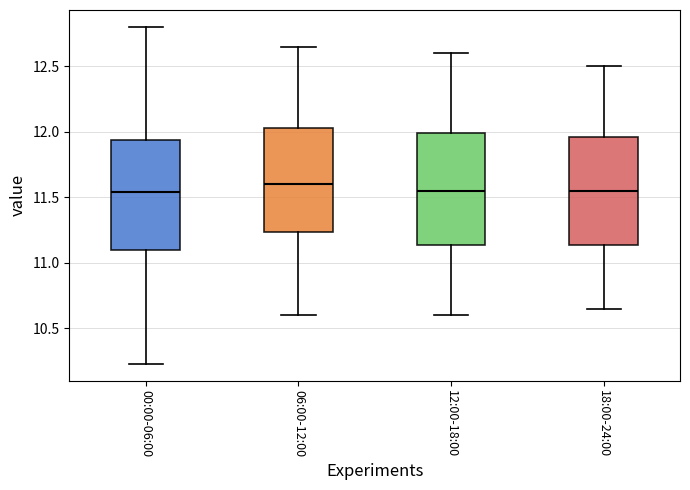

Where does the lower whisker of the box for 06:00-12:00 end on the y-axis? The values are not printed on the chart, so give them approximately, as read against the axis.

10.60